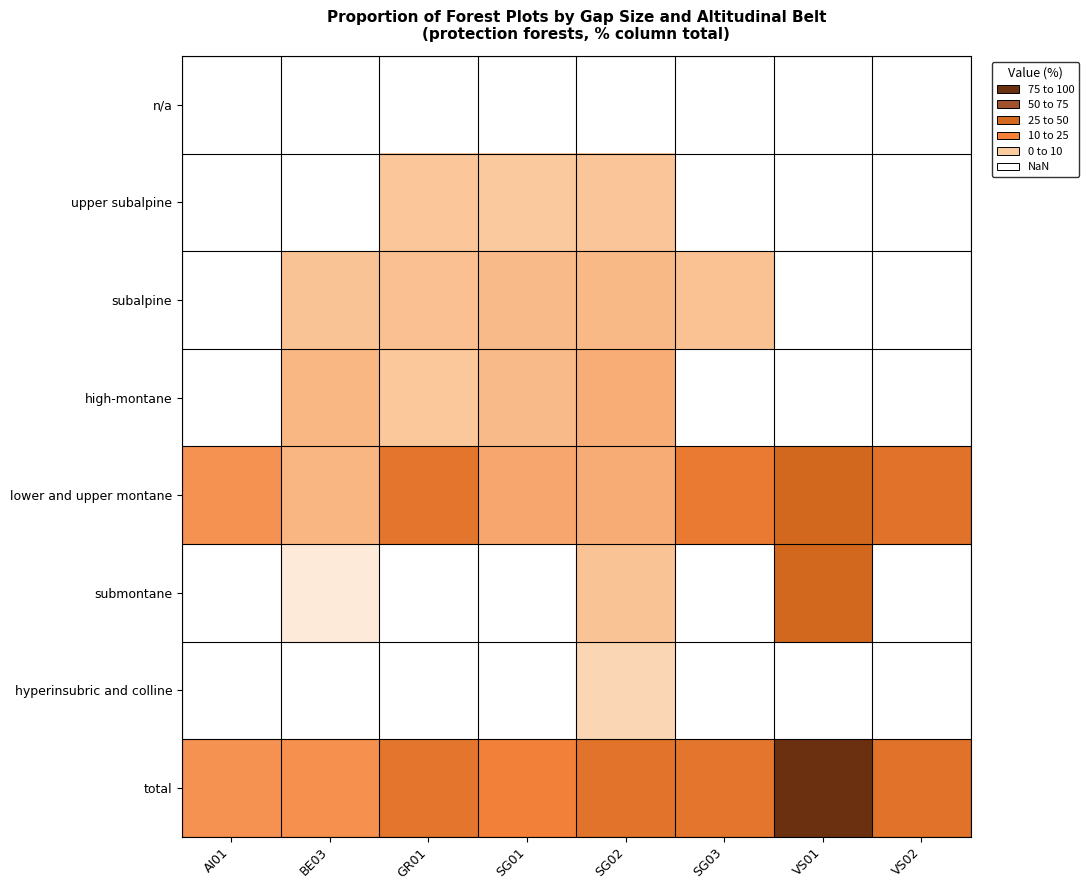

List the labels in order of lower and upper montane value, smallest first.

BE03, SG02, SG01, AI01, SG03, GR01, VS02, VS01